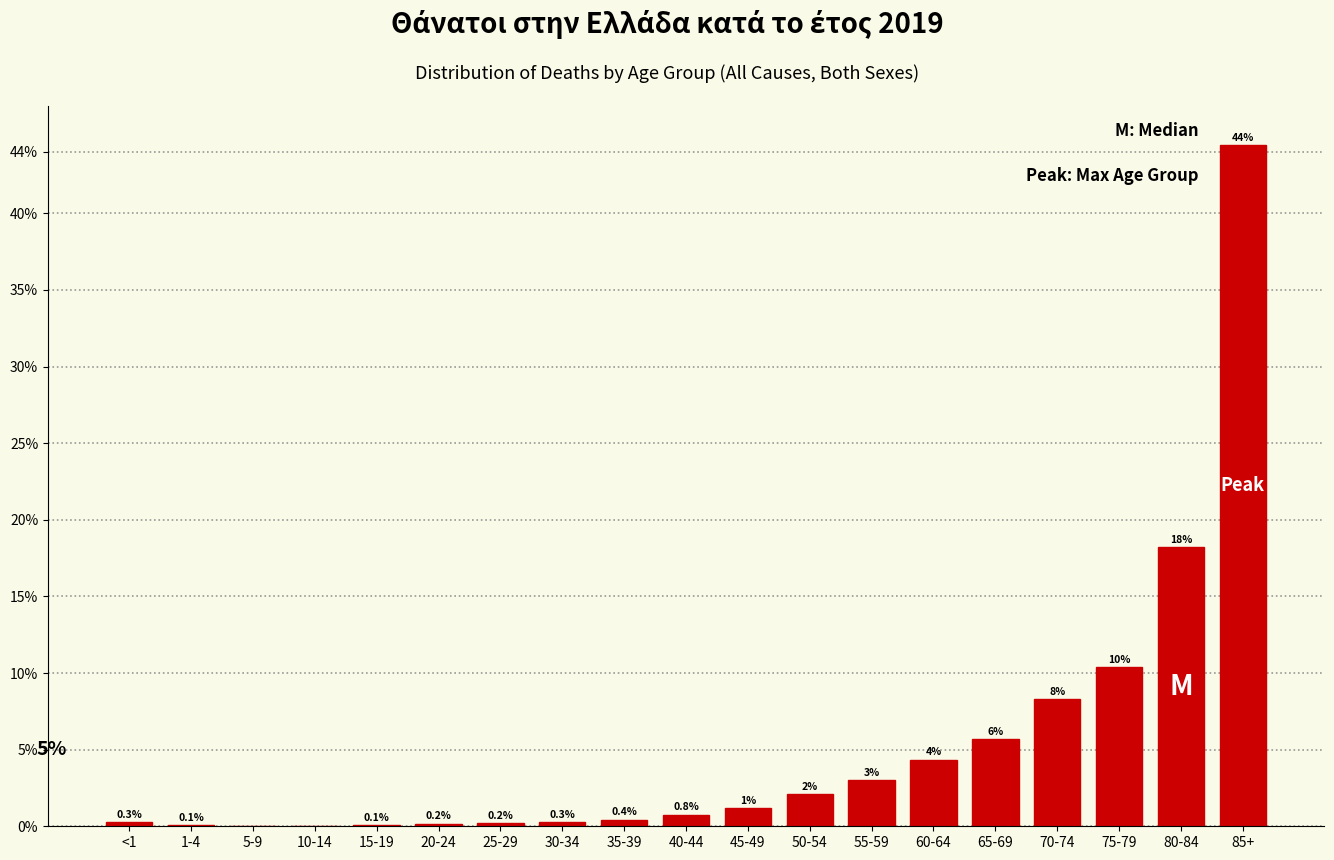

At which category does the chart reach its peak across all series?

85+